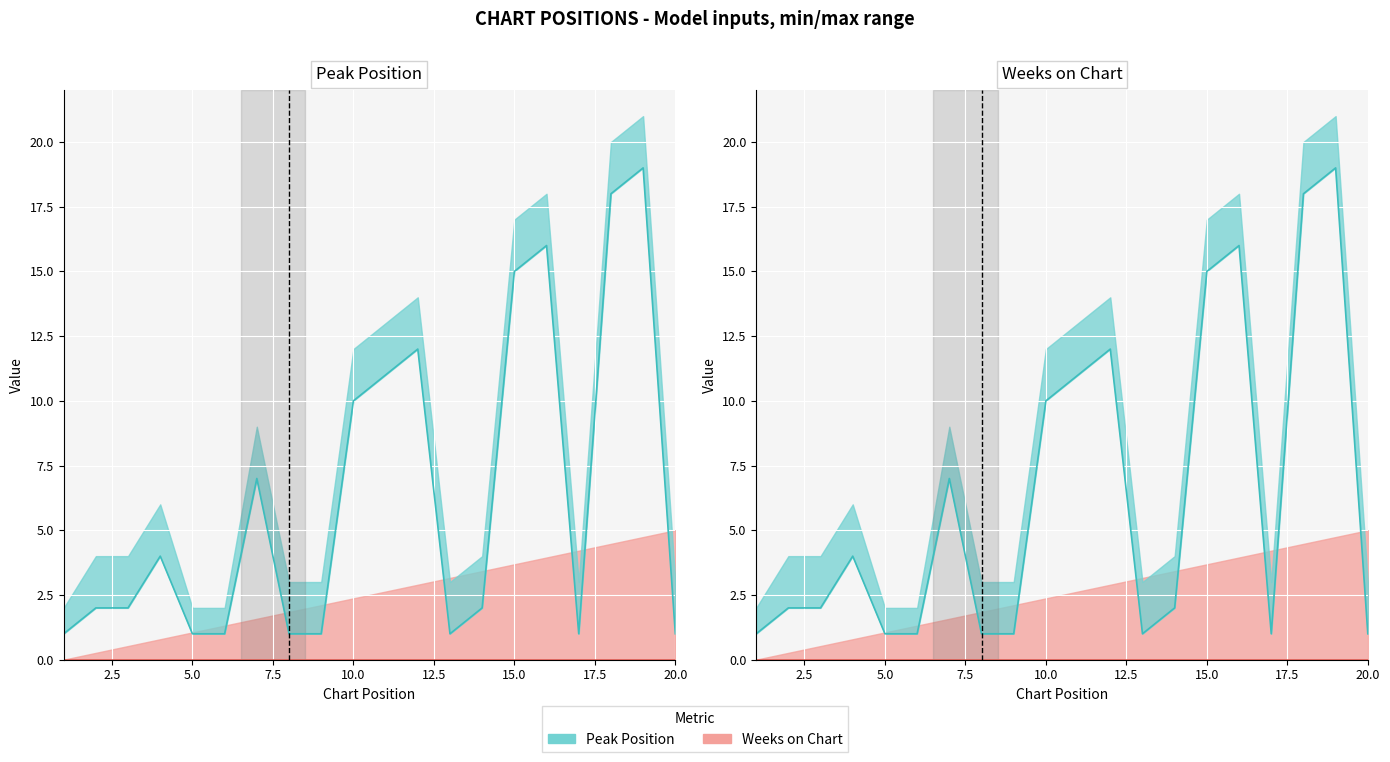

How many data points does each series have?

20